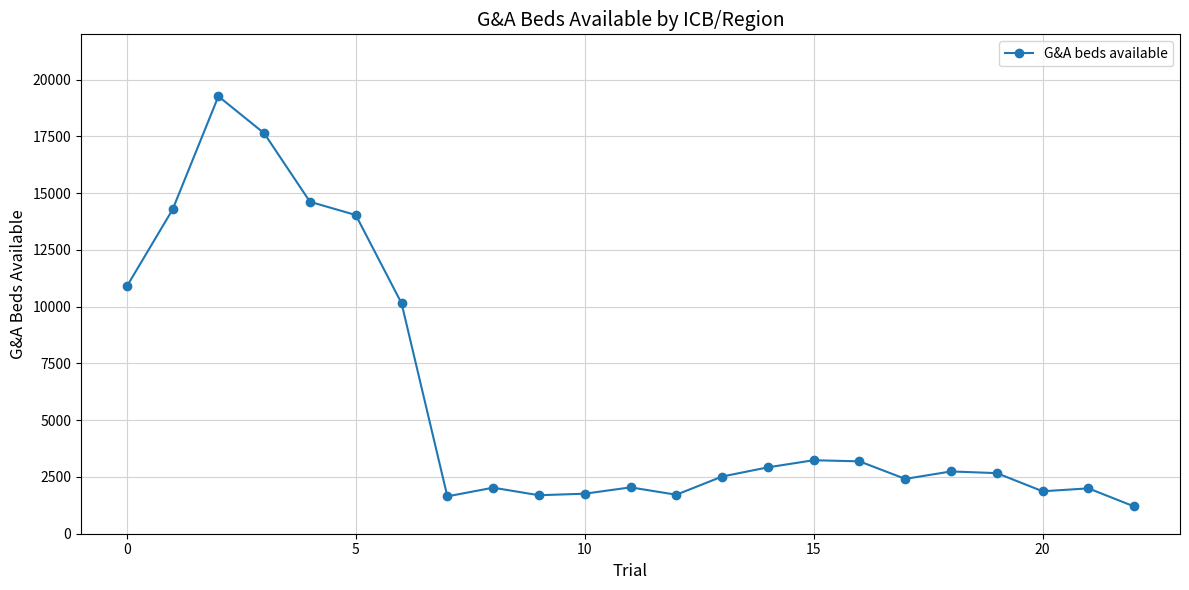

What is the value of the 22nd point from the left?

1998